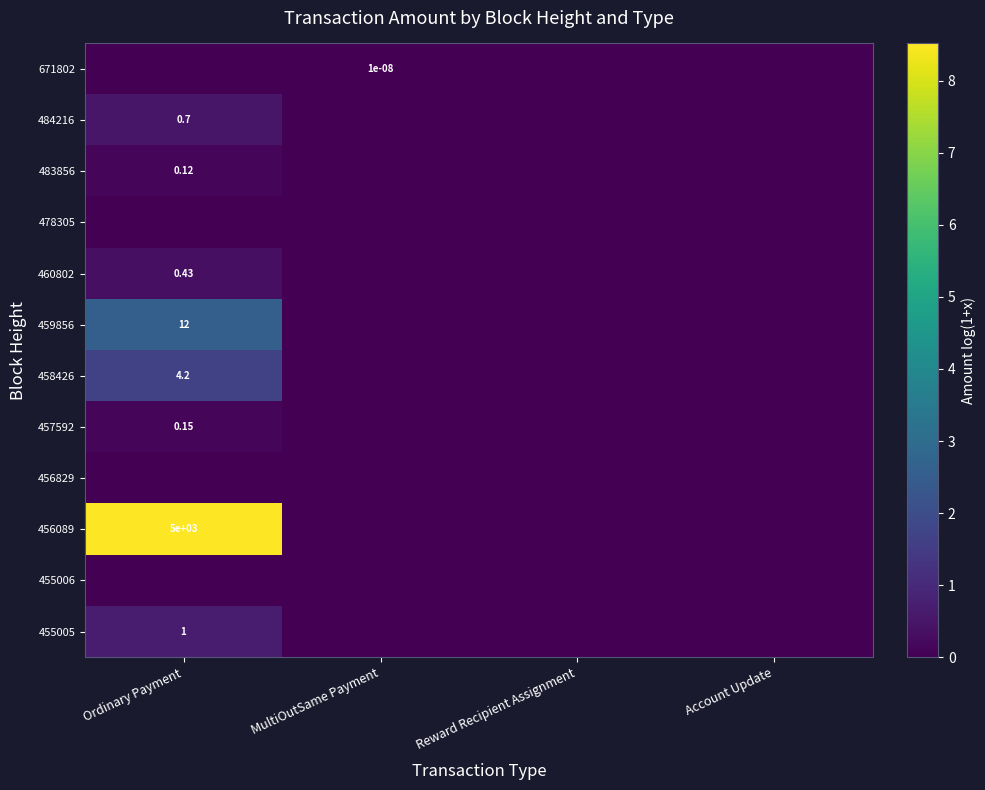

Between MultiOutSame Payment and Ordinary Payment, which is larger?

MultiOutSame Payment